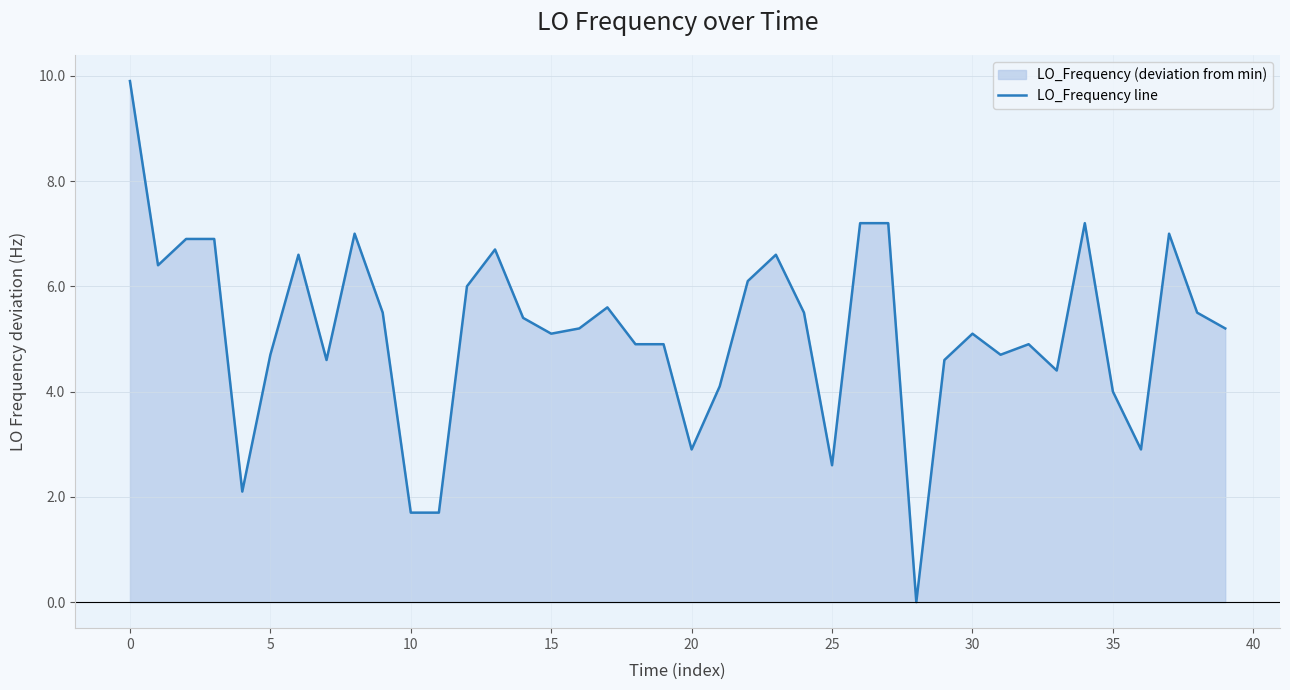

What is the greatest value displayed?

9.9